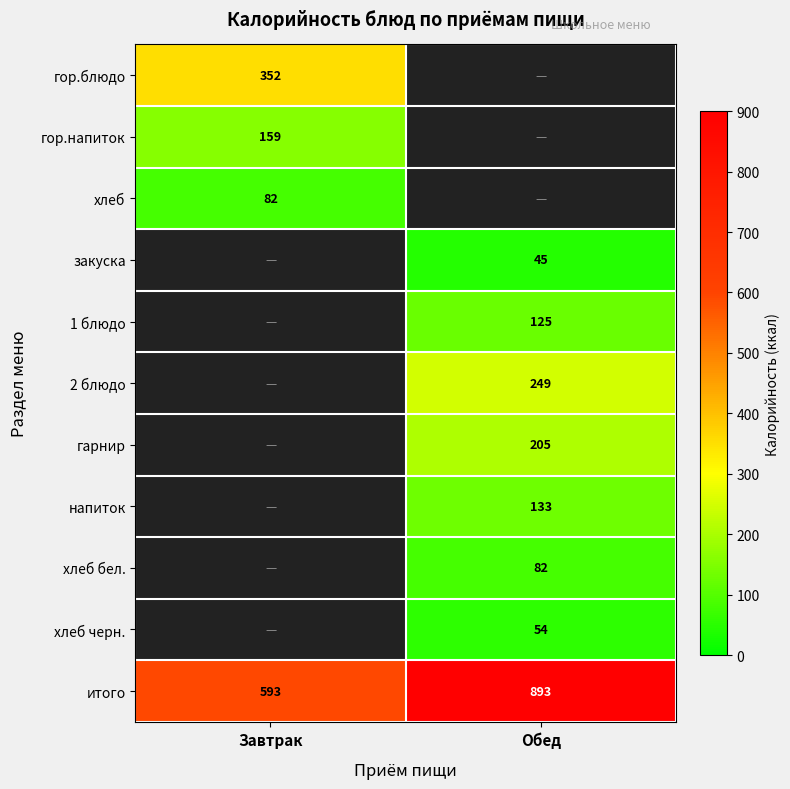

Is the value of 2 блюдо at Обед greater than the value of итого at Обед?

No